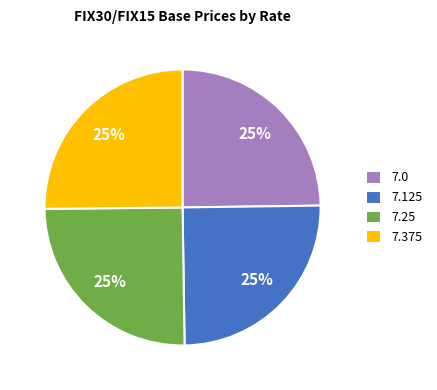

Count the number of slices in the pie.

4